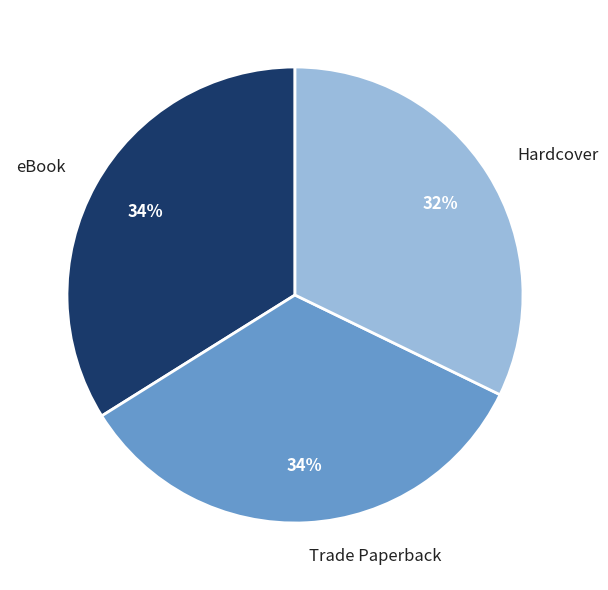

Which category has the smallest portion of the pie?

Hardcover